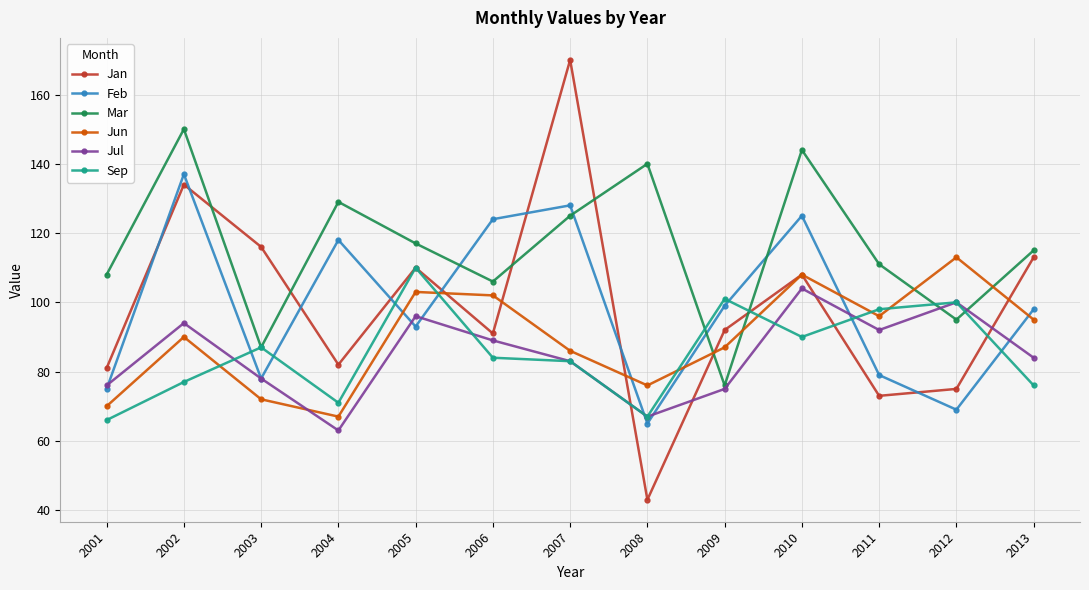

How many data points does each series have?

13